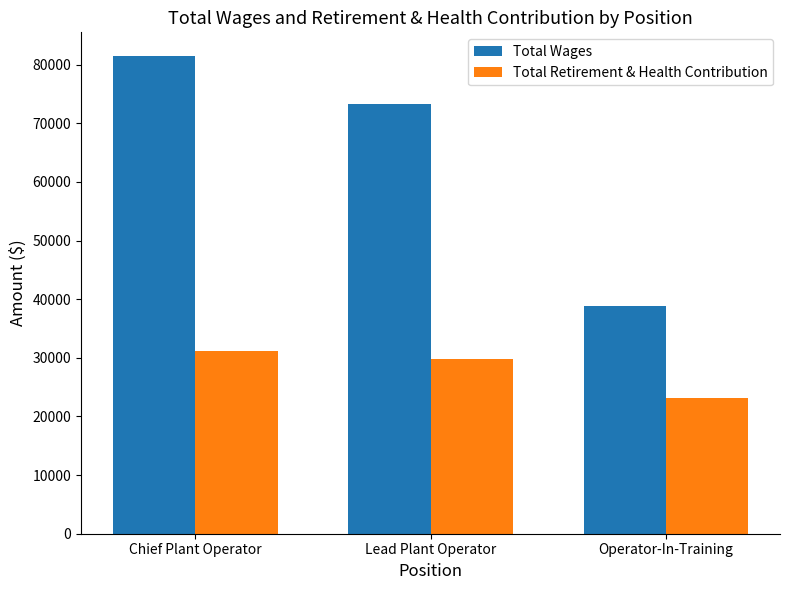

At which category is the sum across all series the highest?

Chief Plant Operator